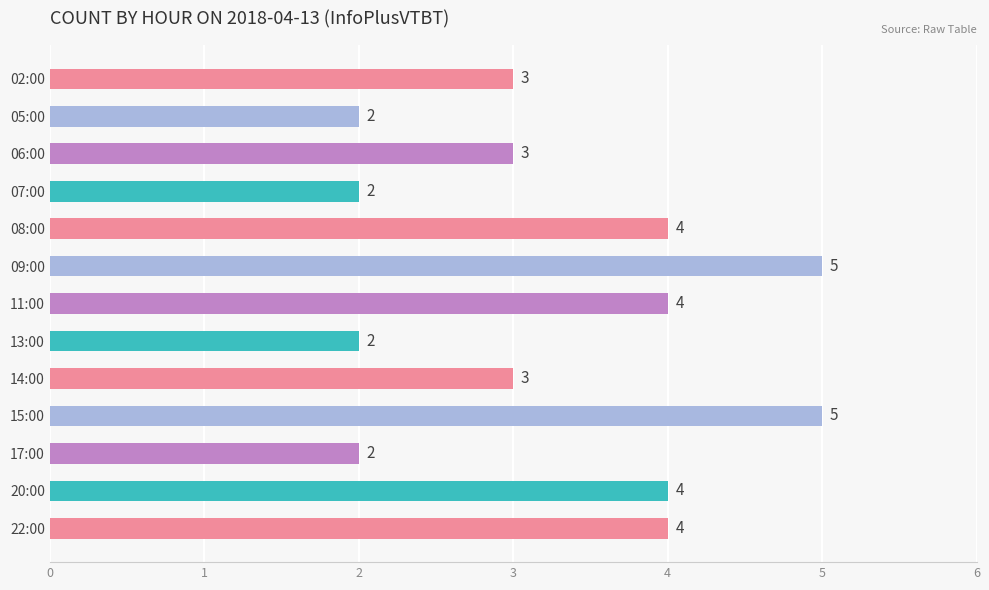

Between 07:00 and 22:00, which is larger?

22:00